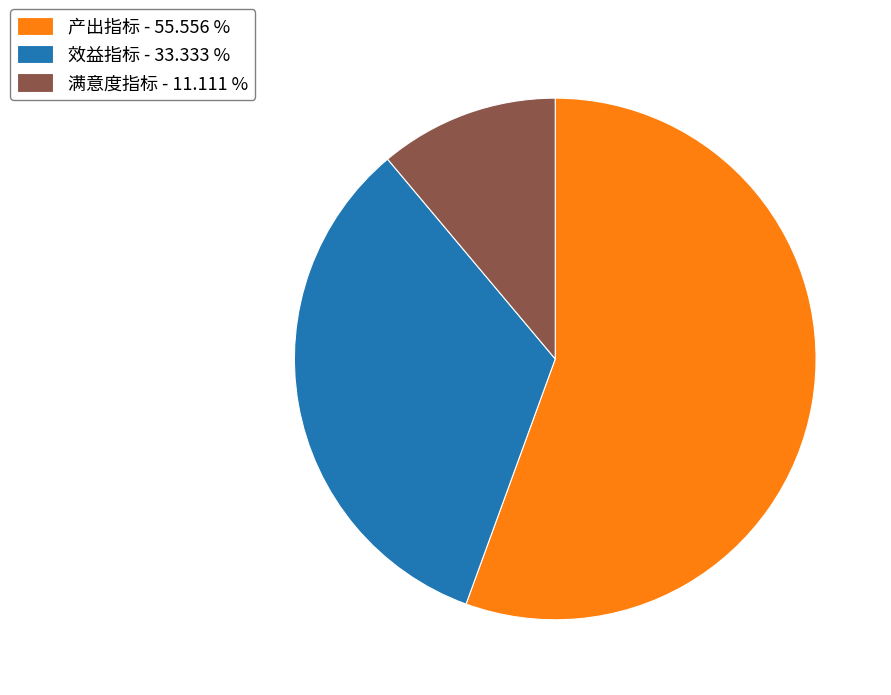

Between 效益指标 - 33.333 % and 满意度指标 - 11.111 %, which is larger?

效益指标 - 33.333 %